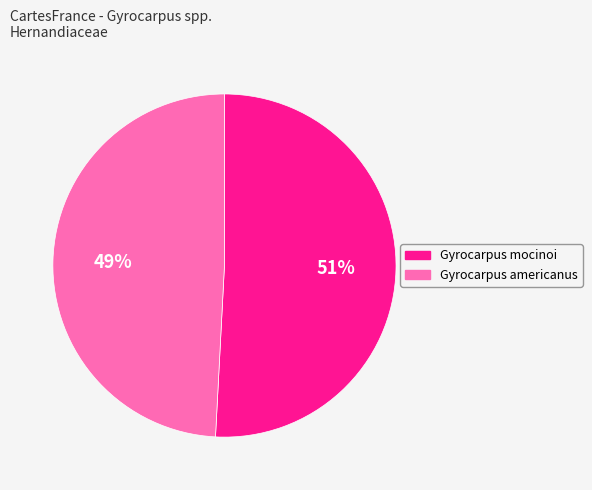

Do Gyrocarpus mocinoi and Gyrocarpus americanus together represent more than half of the pie?

Yes